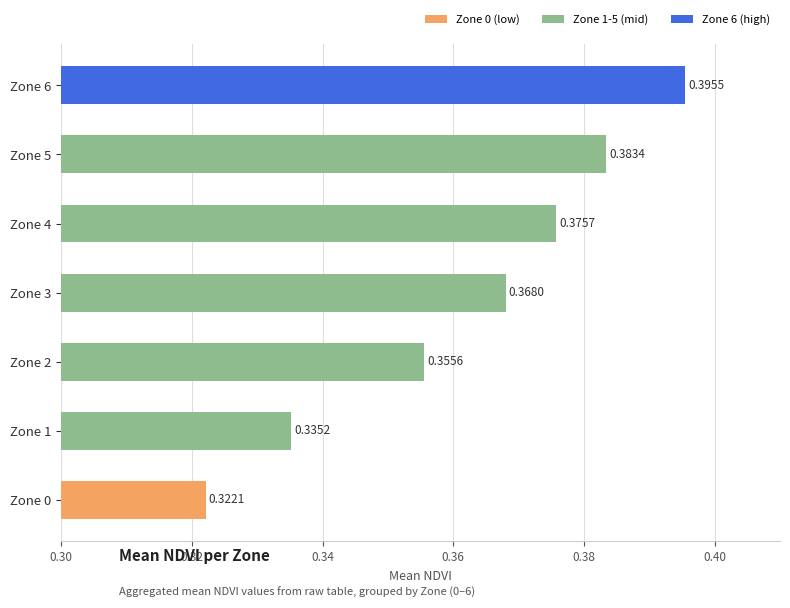

Which has a higher value, Zone 5 or Zone 6?

Zone 6